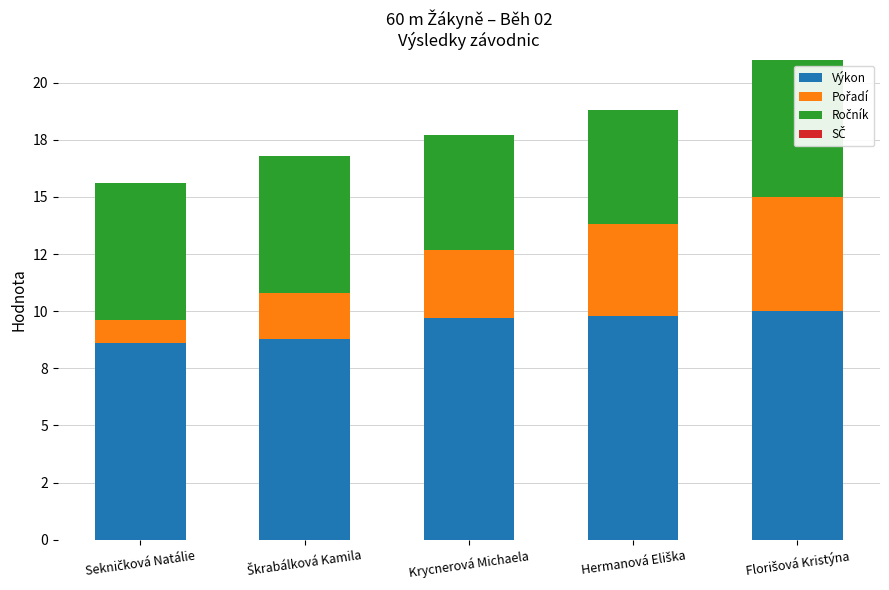

Are the bars grouped side by side (vs. stacked)?

No